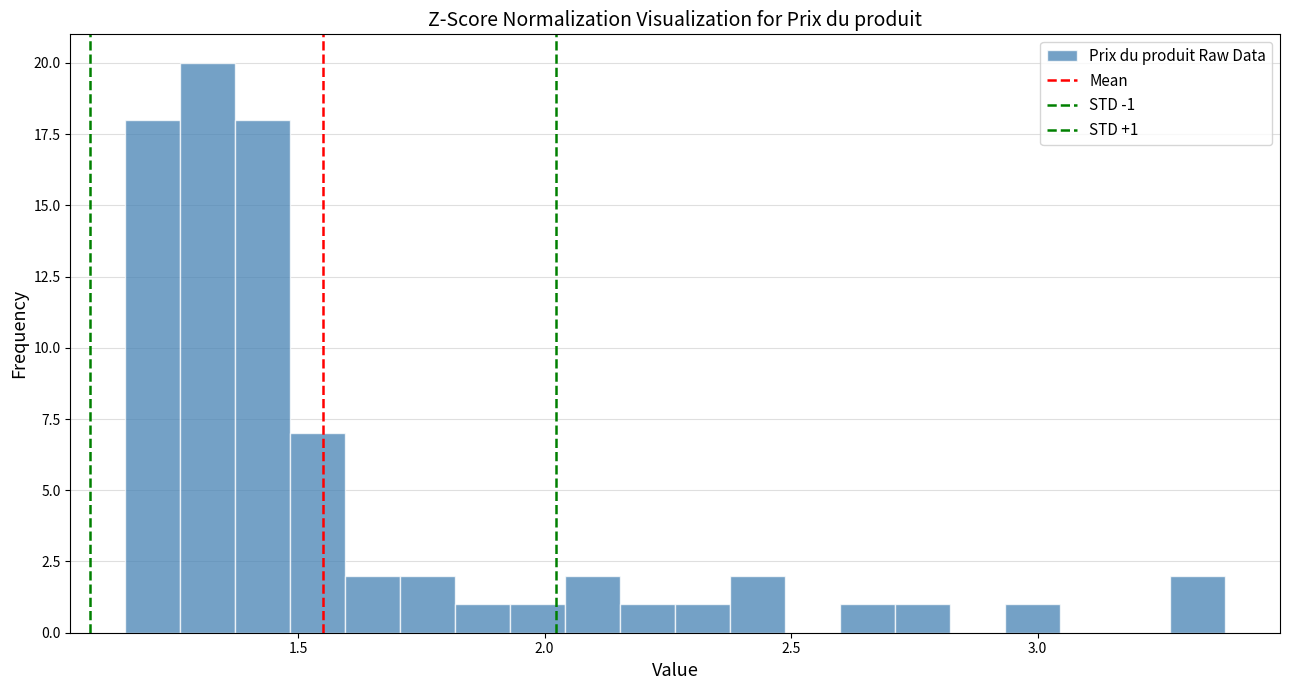

Around what value on the x-axis is the tallest bar? Give the approximate position of its centre, as read against the axis.

1.30